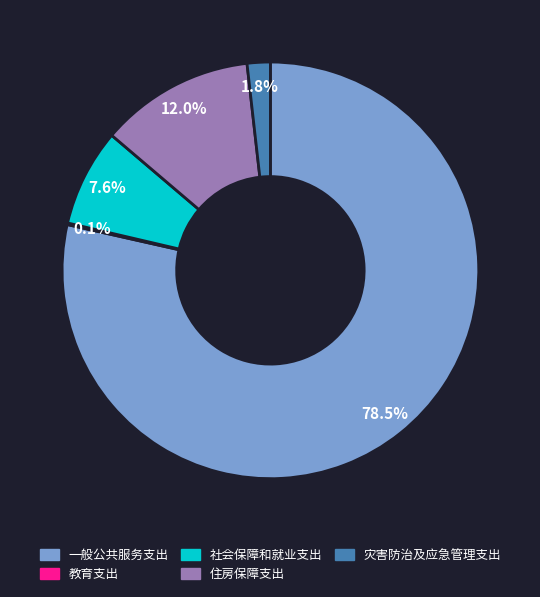

Which category has the biggest portion of the pie?

一般公共服务支出